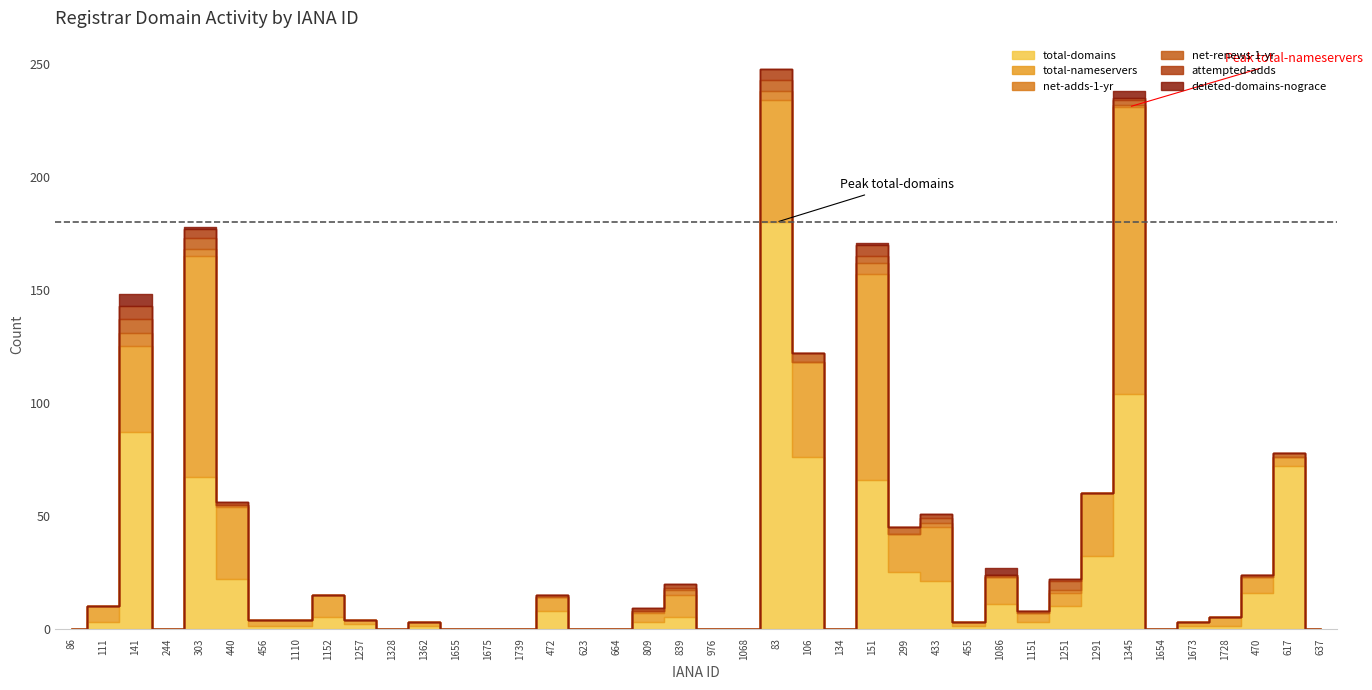

Is the value of total-nameservers at 134 greater than the value of net-renews-1-yr at 141?

No